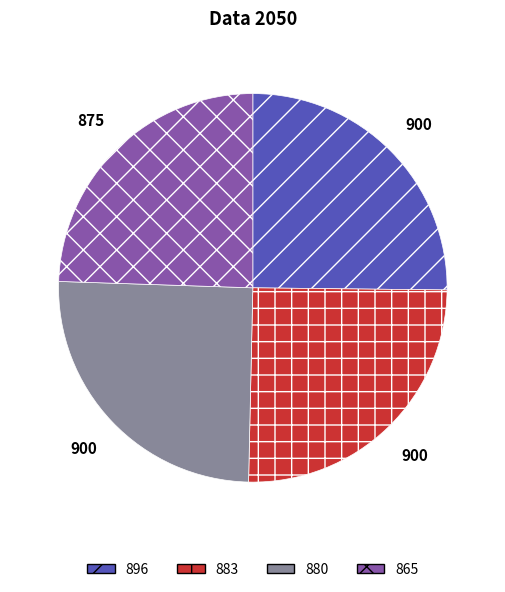

Is 896 the majority of the pie?

No